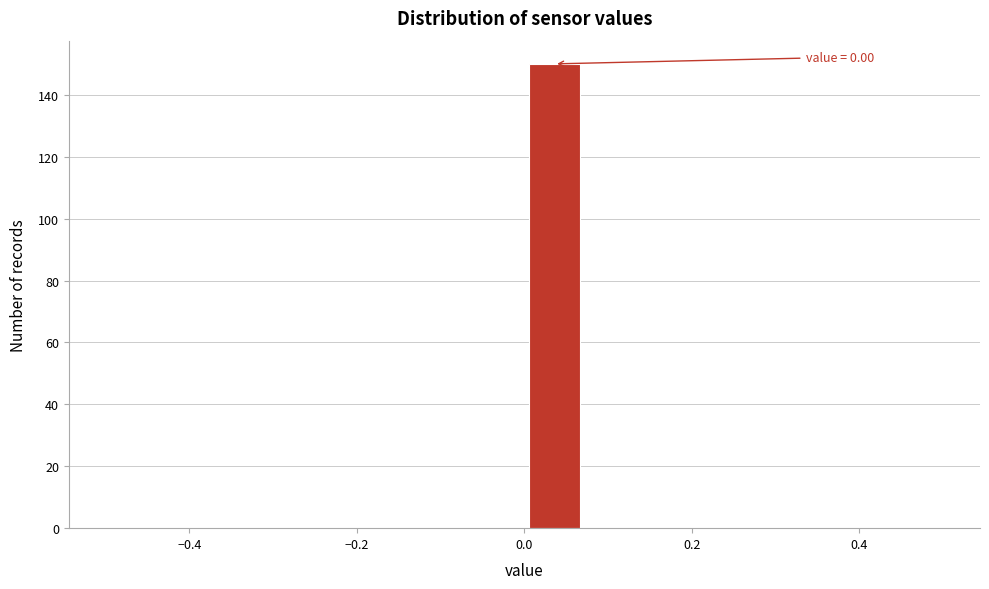

Around what value on the x-axis is the tallest bar? Give the approximate position of its centre, as read against the axis.

0.04